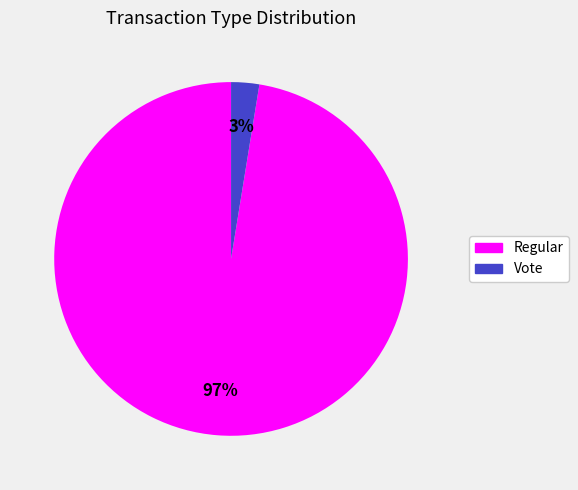

Is there any slice that represents more than half of the pie?

Yes